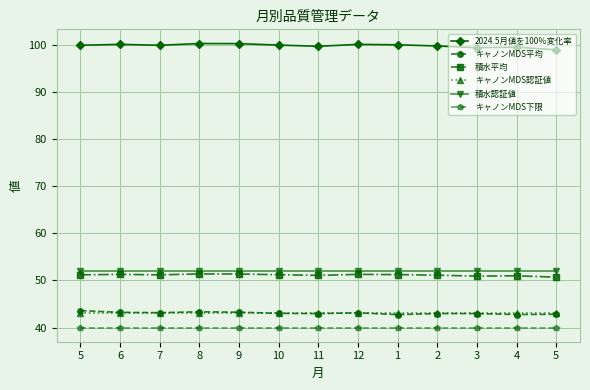

True or false: 積水認証値 and キャノンMDS認証値 intersect in this chart.

False